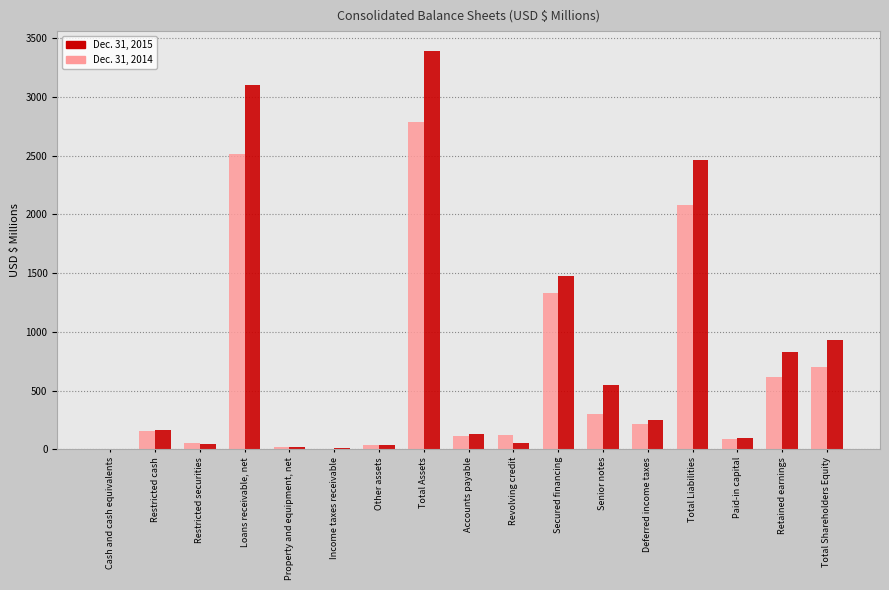

True or false: Dec. 31, 2014 has a value of 613.4 at Retained earnings.

True